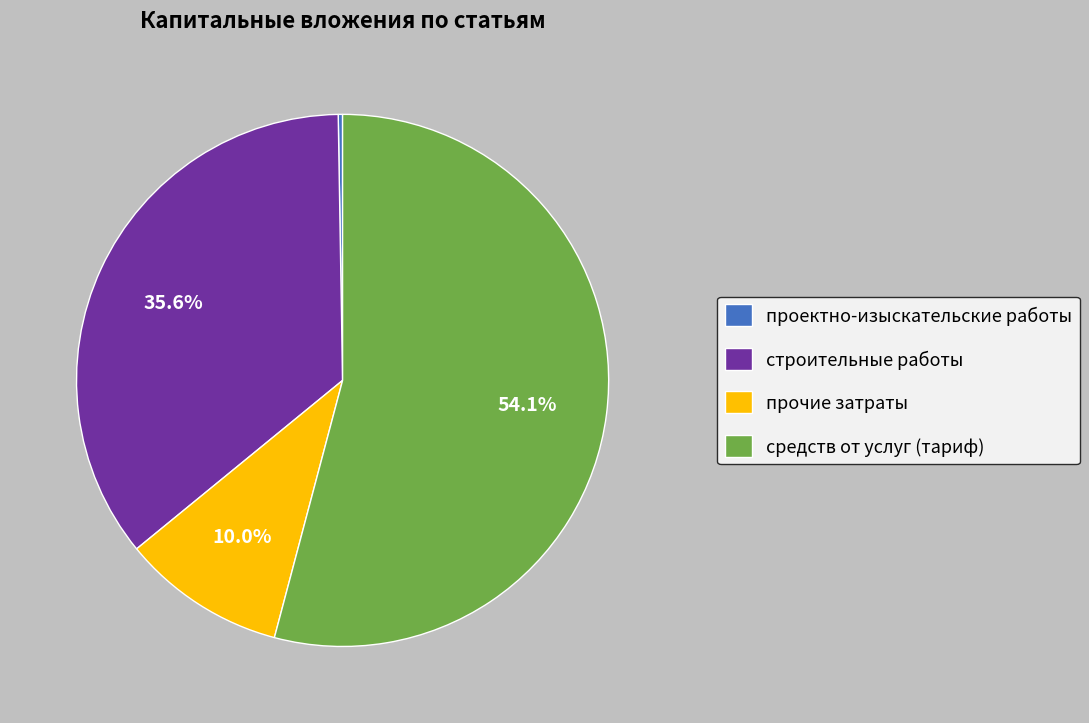

Do строительные работы and средств от услуг (тариф) together represent more than half of the pie?

Yes